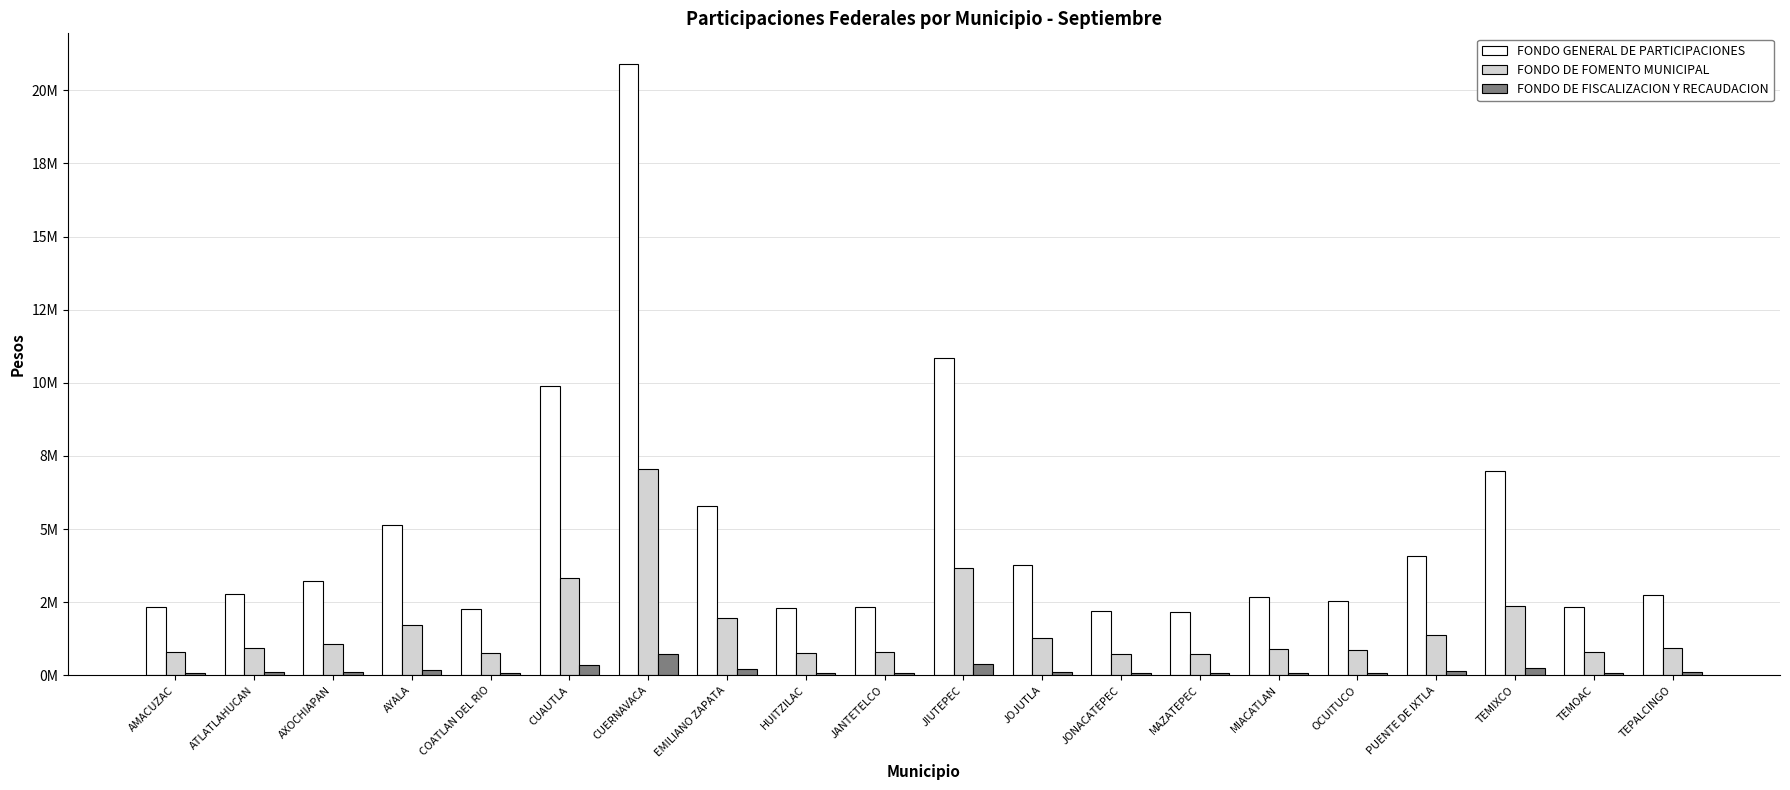

Are the bars horizontal?

No